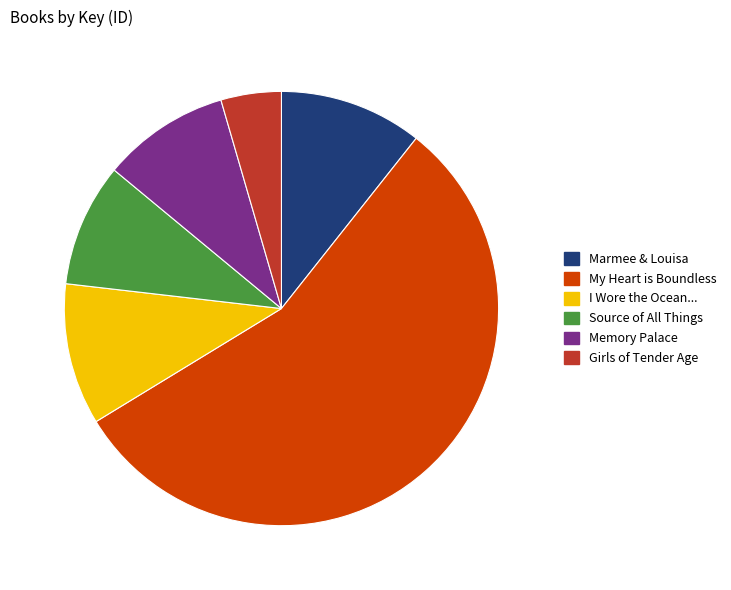

Count the number of slices in the pie.

6